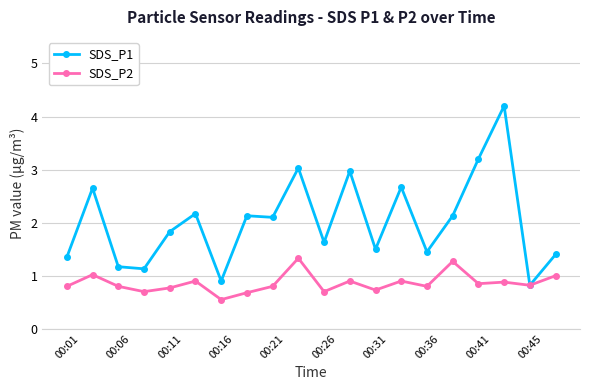

True or false: SDS_P2 has more than 0 points higher than both neighbors.

True